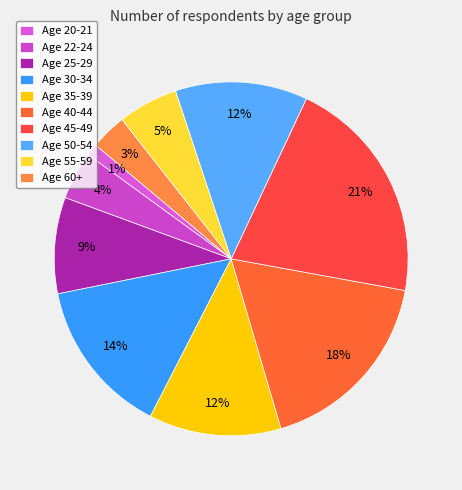

How many segments does this pie chart have?

10